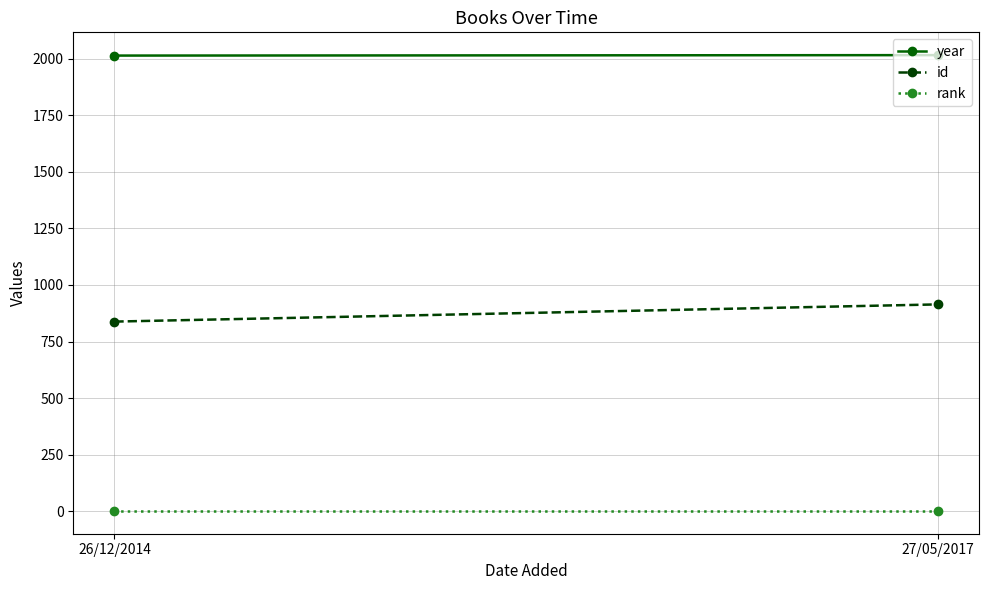

Between 26/12/2014 and 27/05/2017, which series saw the biggest shift?

id